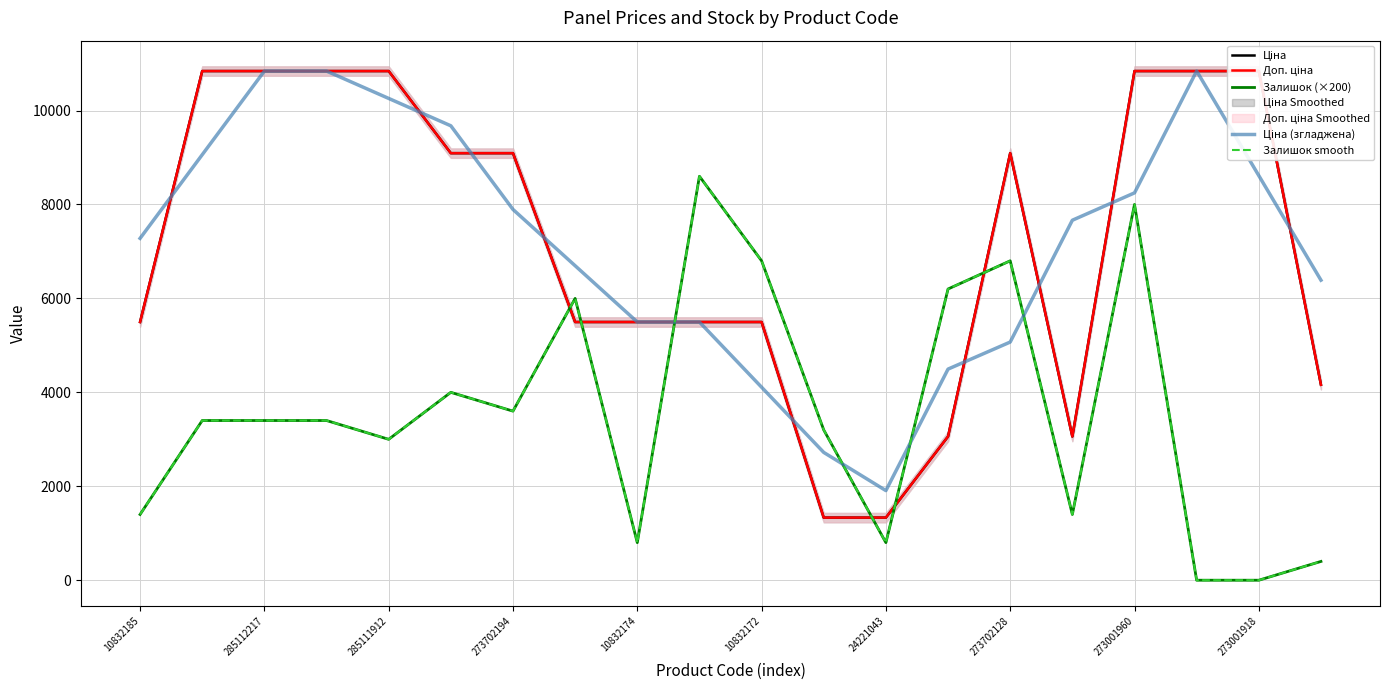

At which label does Доп. ціна first exceed 9092?

285112217